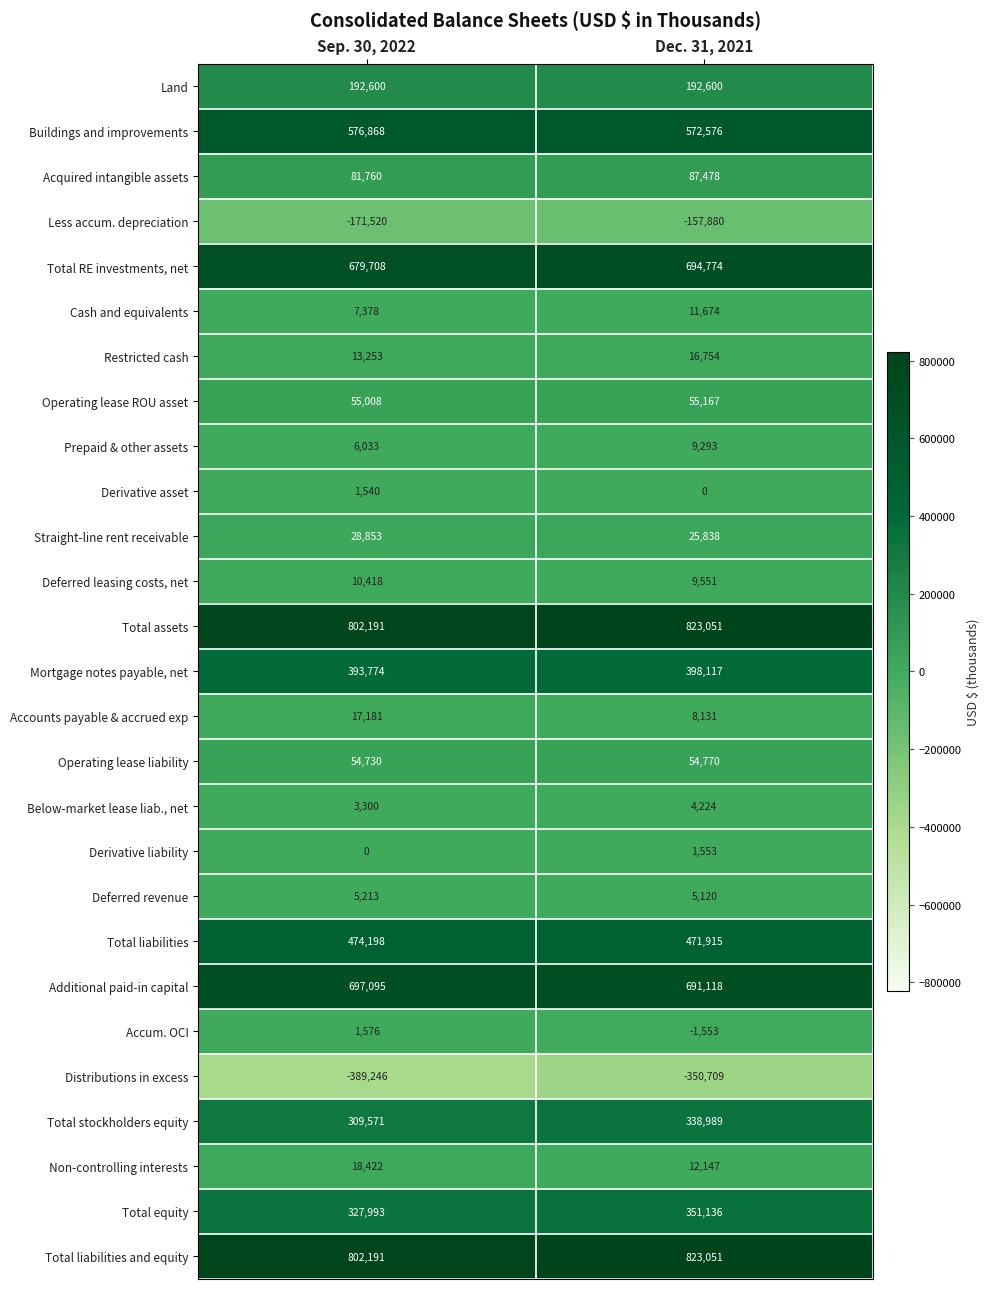

The Derivative liability series shows 461 at Dec. 31, 2021. True or false?

False